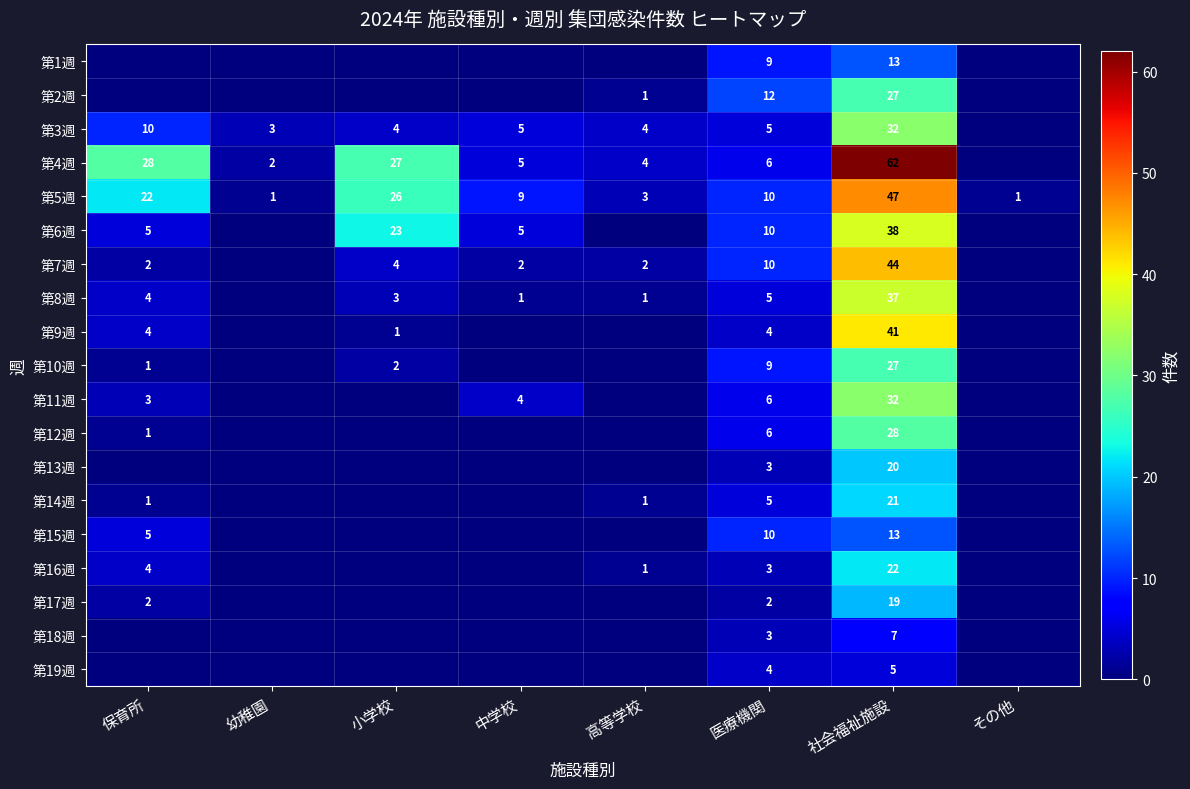

What is the difference between the maximum and second lowest values in the 第5週 series?

46